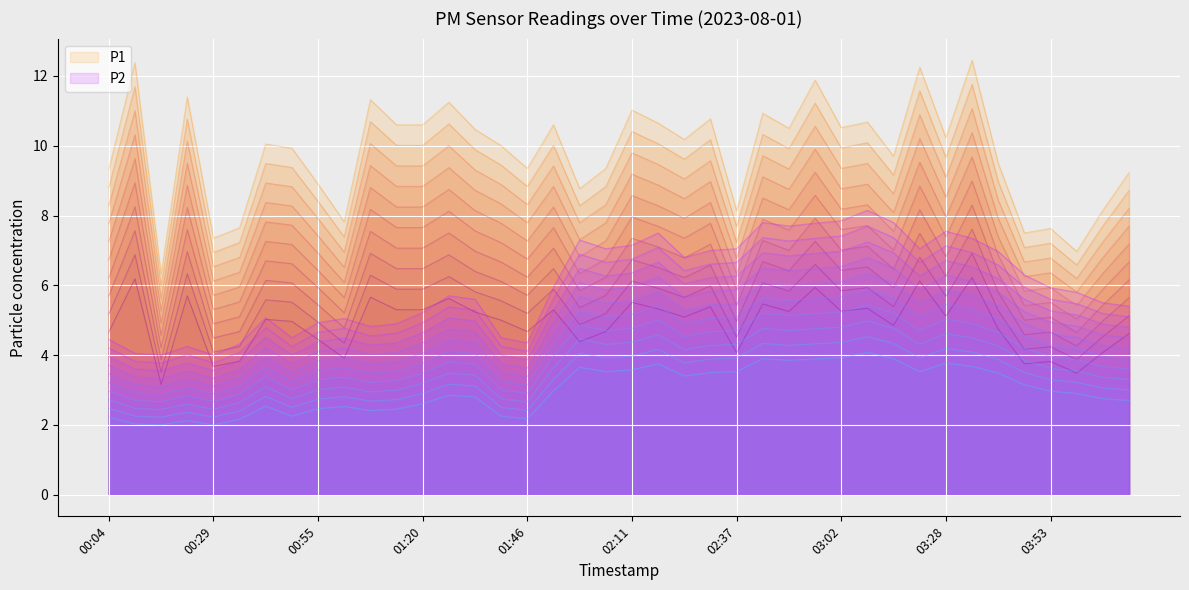

Which series has the widest spread of values?

P1